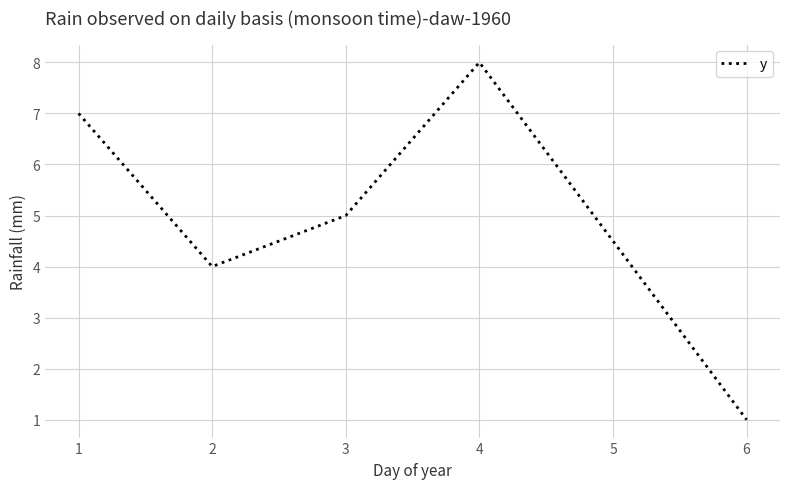

True or false: there are more than 0 points higher than both neighbors.

True